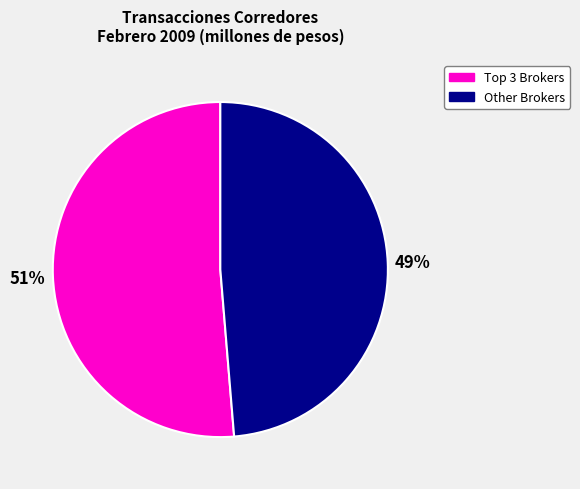

Does any single category account for the majority?

Yes